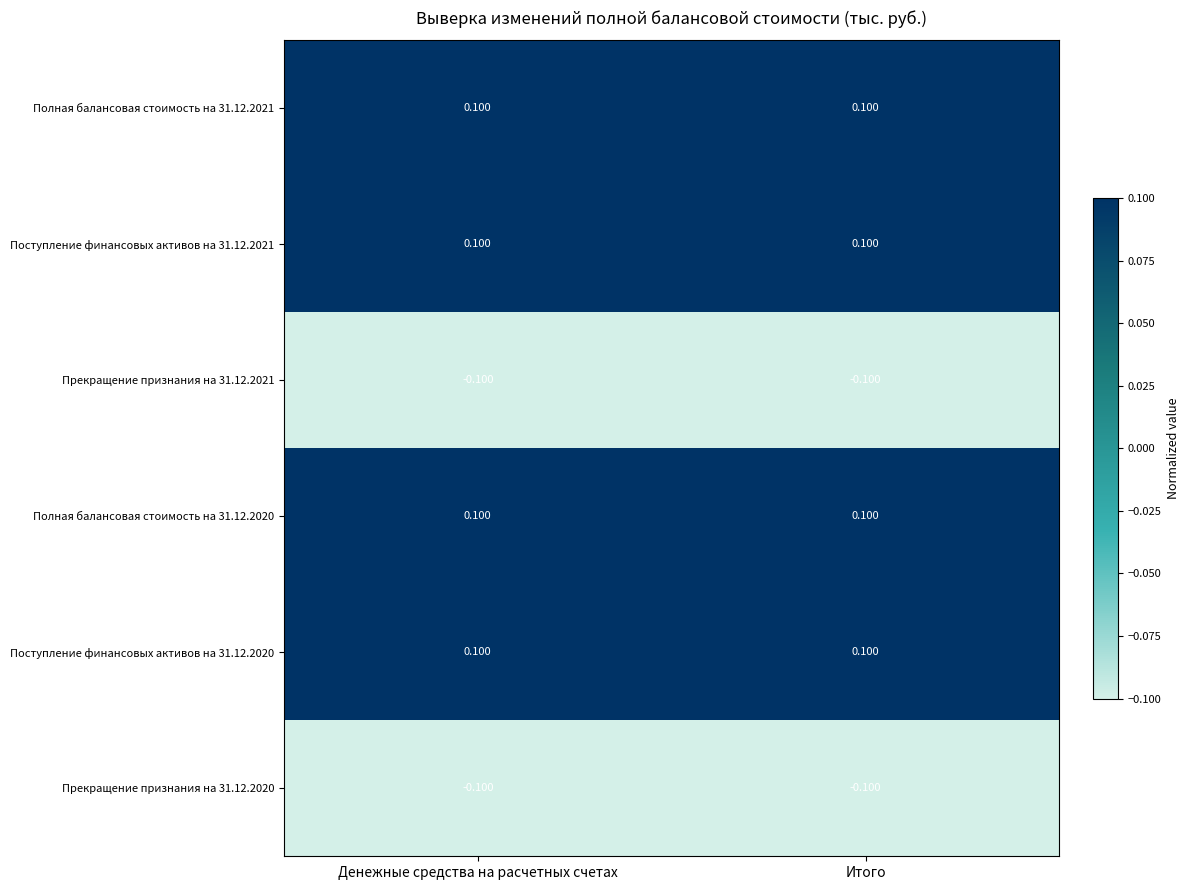

Is the value of Прекращение признания на 31.12.2020 at Итого greater than the value of Полная балансовая стоимость на 31.12.2021 at Итого?

No